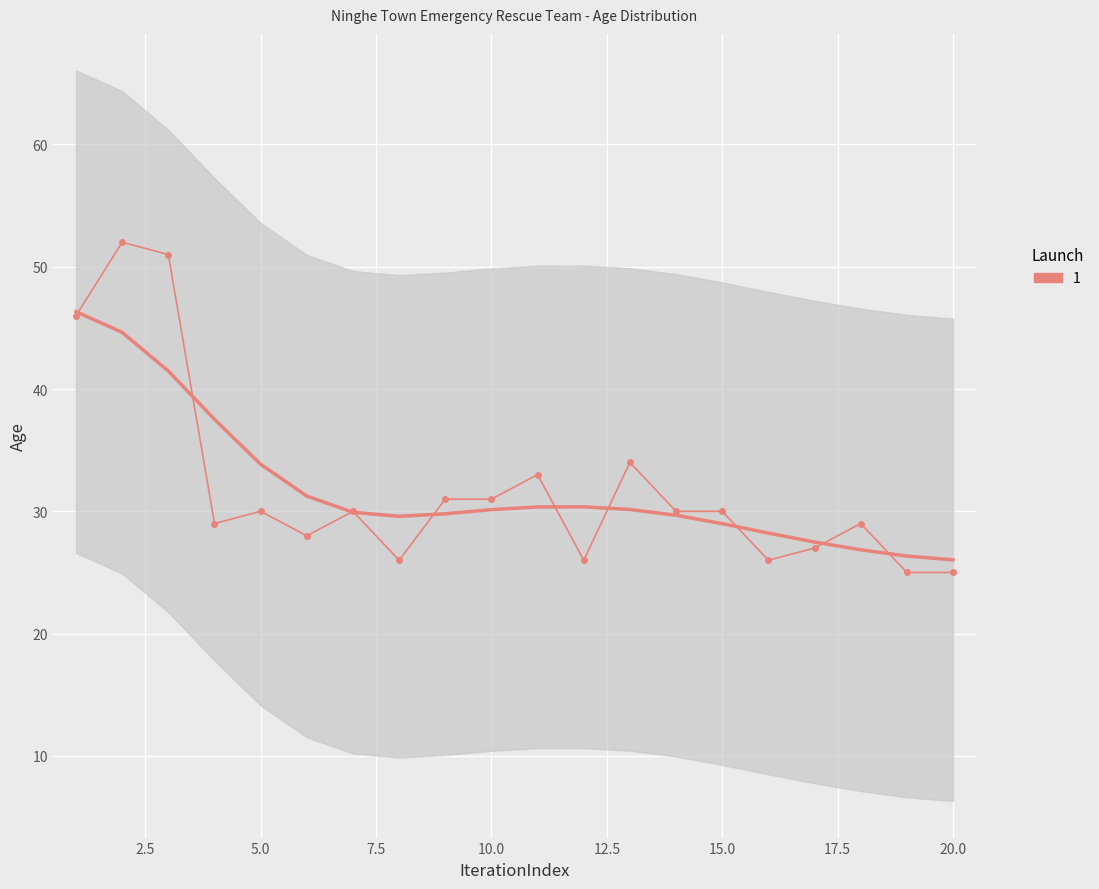

How many values are below 30?

9